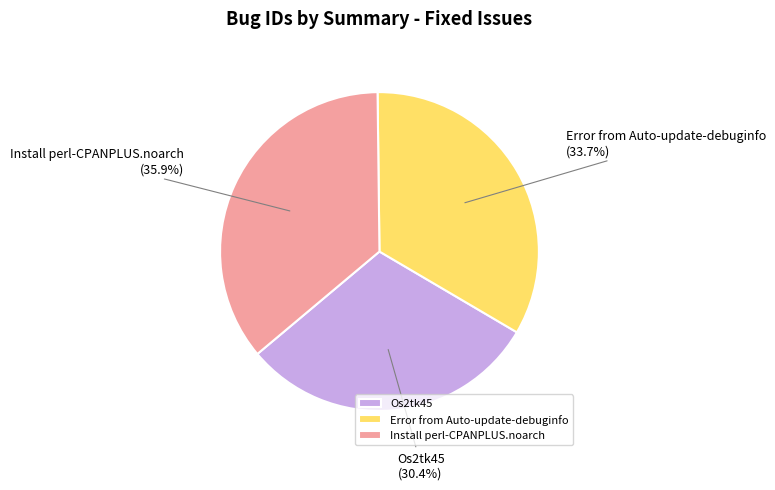

Is it true that Os2tk45 is 44% of the pie?

False